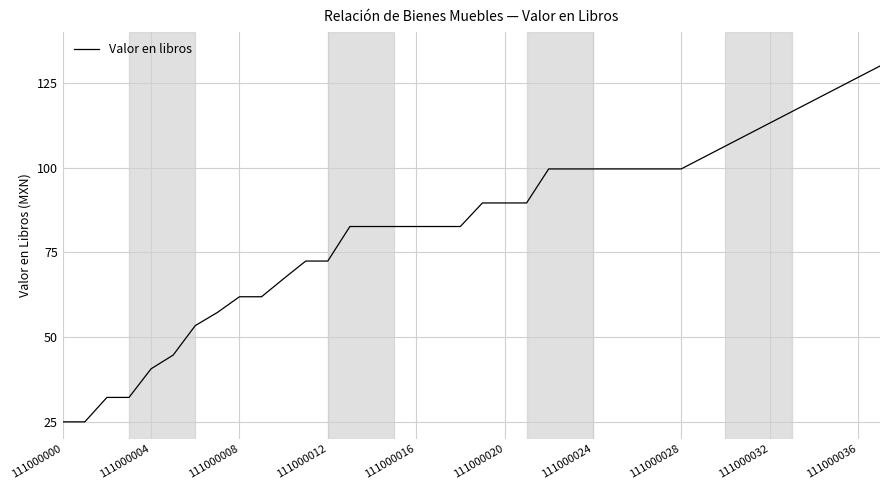

What is the average value?

83.1